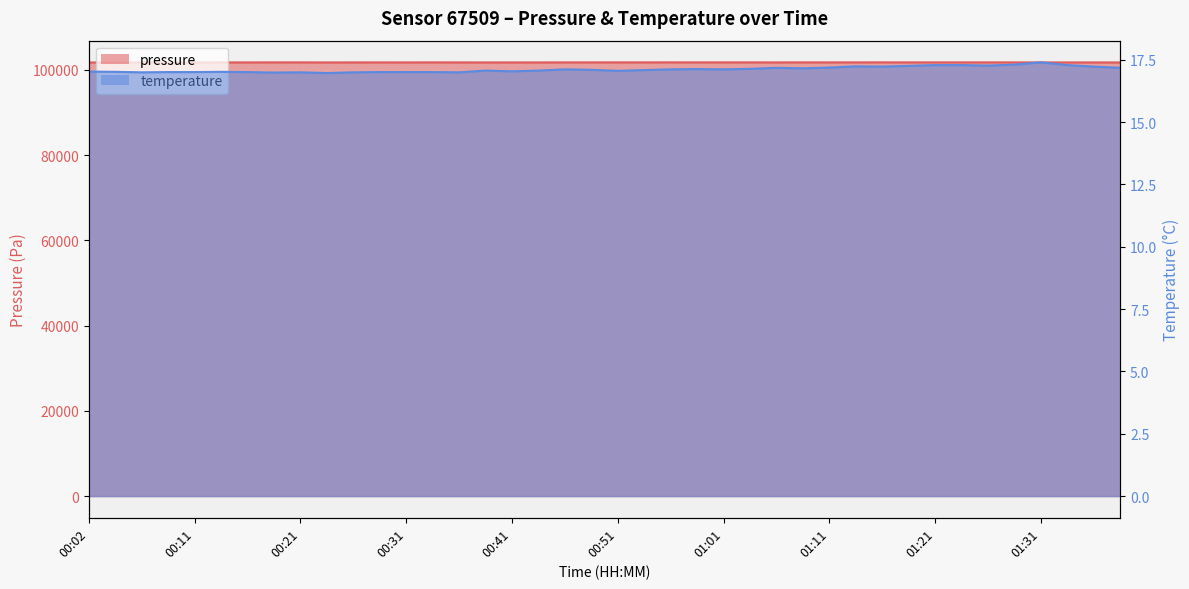

What is the sum of the pressure values at 00:38 and 00:28?

203459.5